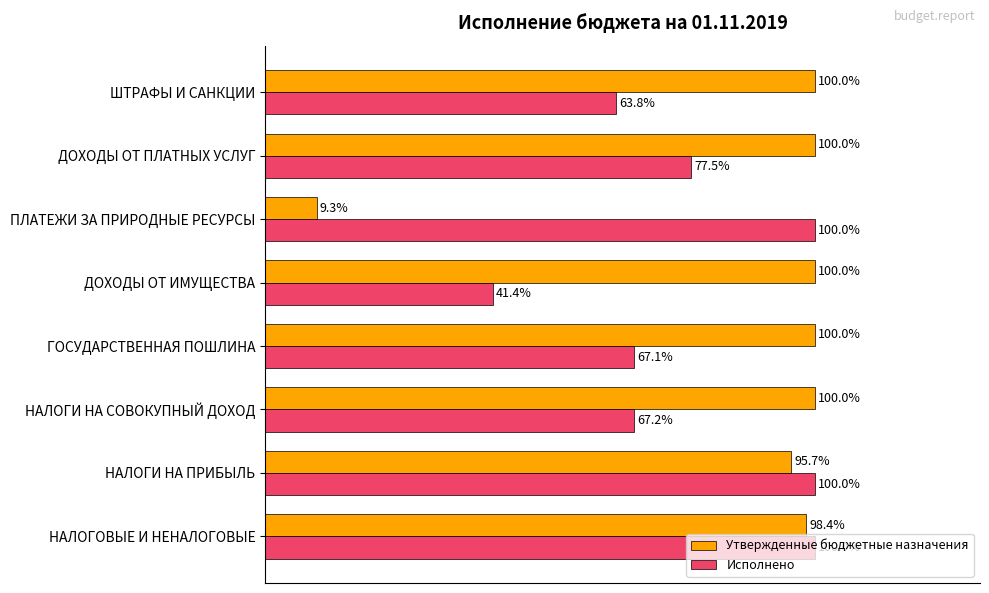

Which category has the lowest value in the Утвержденные бюджетные назначения series?

ПЛАТЕЖИ ЗА ПРИРОДНЫЕ РЕСУРСЫ